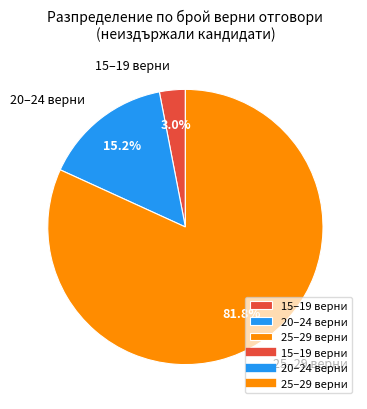

Is there any slice that represents more than half of the pie?

Yes